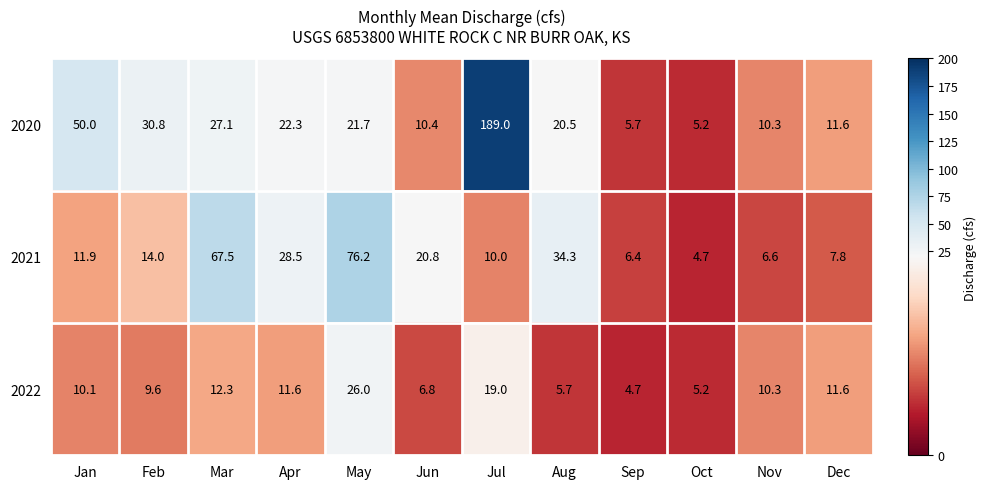

Which series has the largest total across all categories?

2020